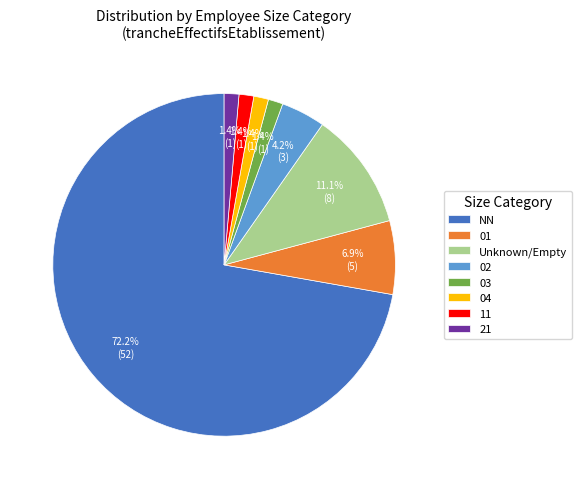

How many slices are in this pie chart?

8